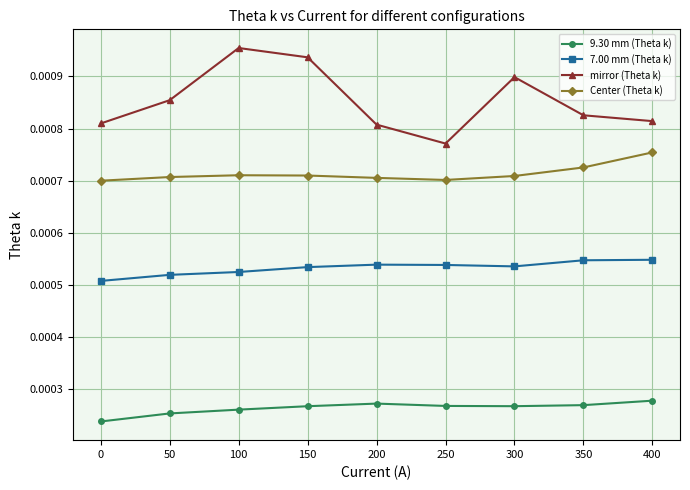

List the series in order of their overall mean, highest first.

mirror (Theta k), Center (Theta k), 7.00 mm (Theta k), 9.30 mm (Theta k)